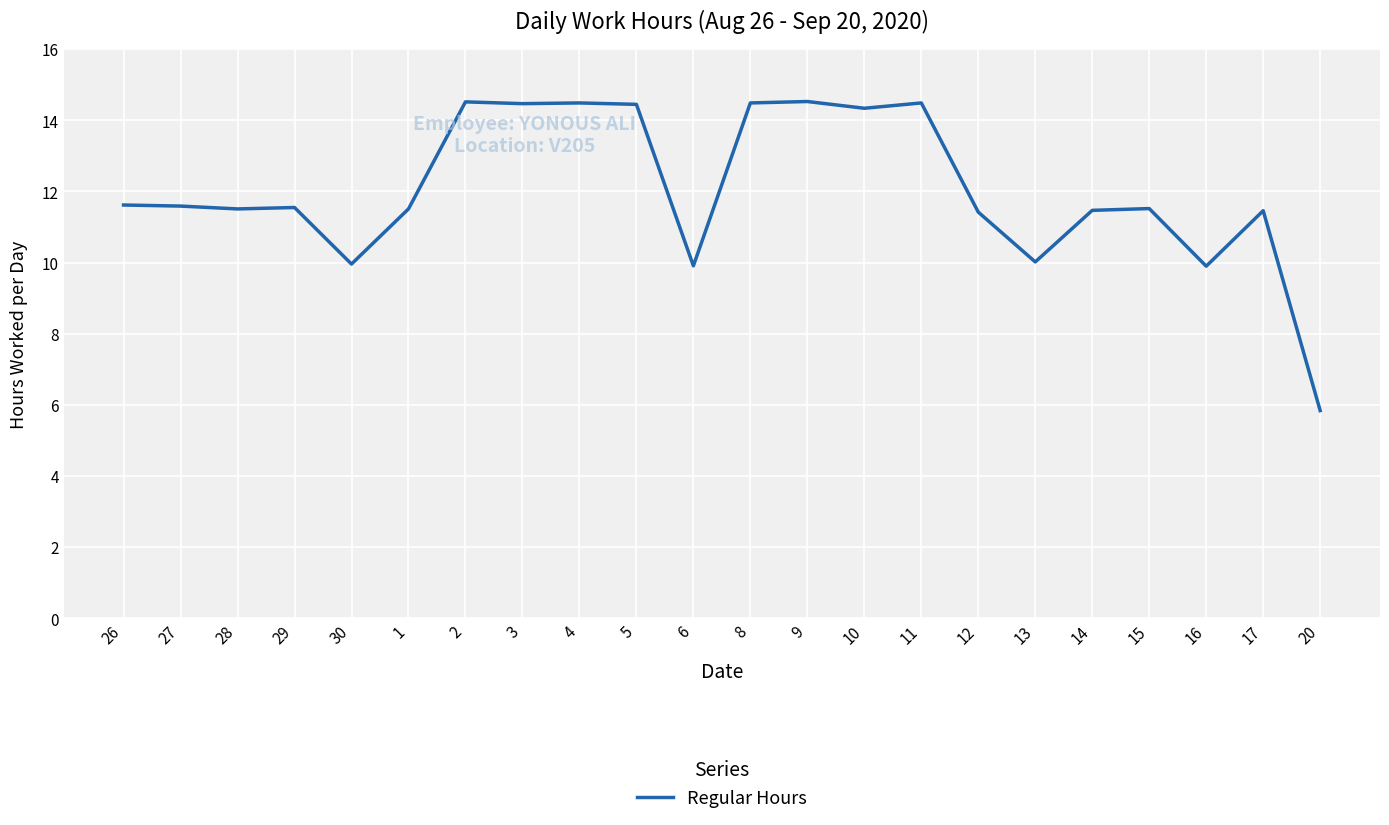

How many values are below 11?

5